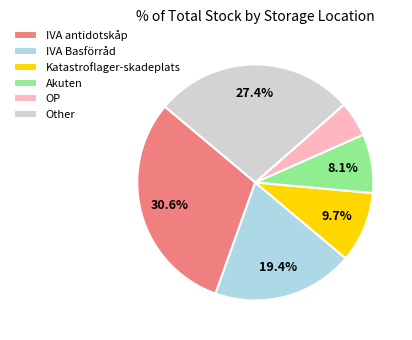

Which has a higher value, IVA antidotskåp or Other?

IVA antidotskåp